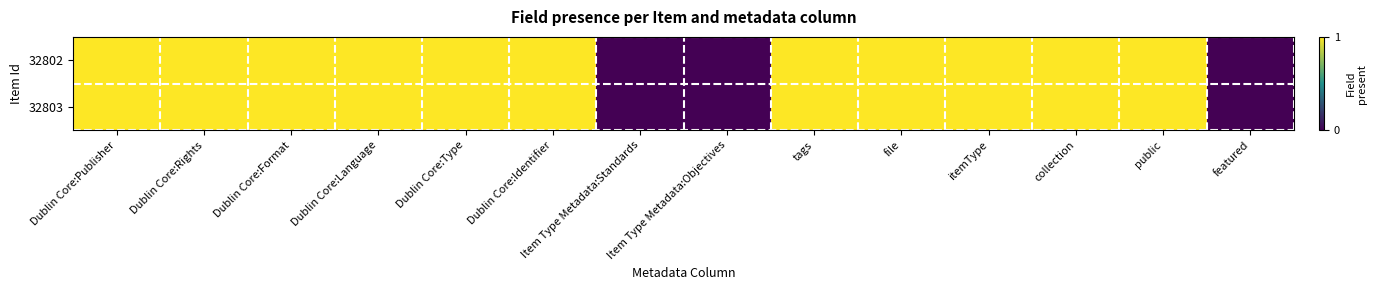

Which category has the highest value across all series?

Dublin Core:Publisher